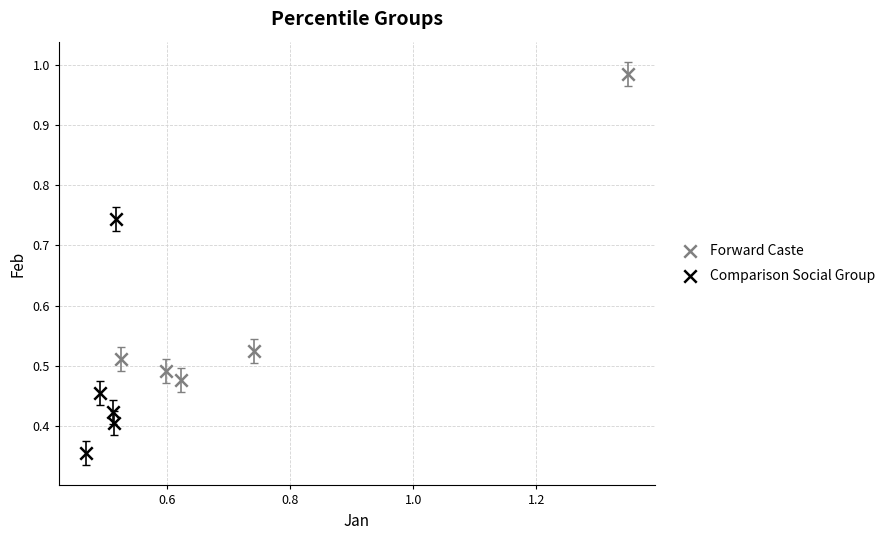

Which series has the widest spread of Y values?

Forward Caste